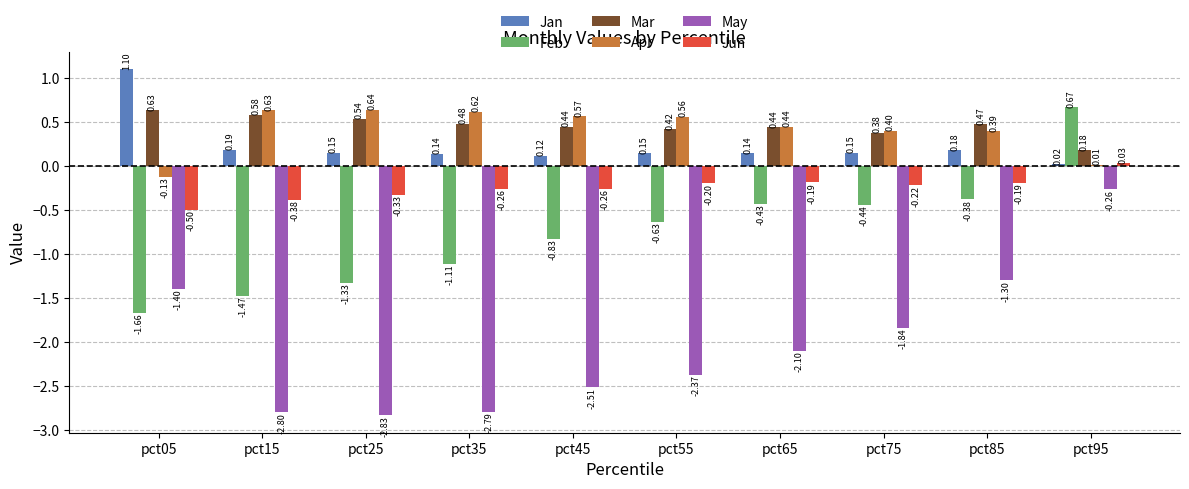

What is the sum of the Jun values at pct35 and pct95?

-0.2